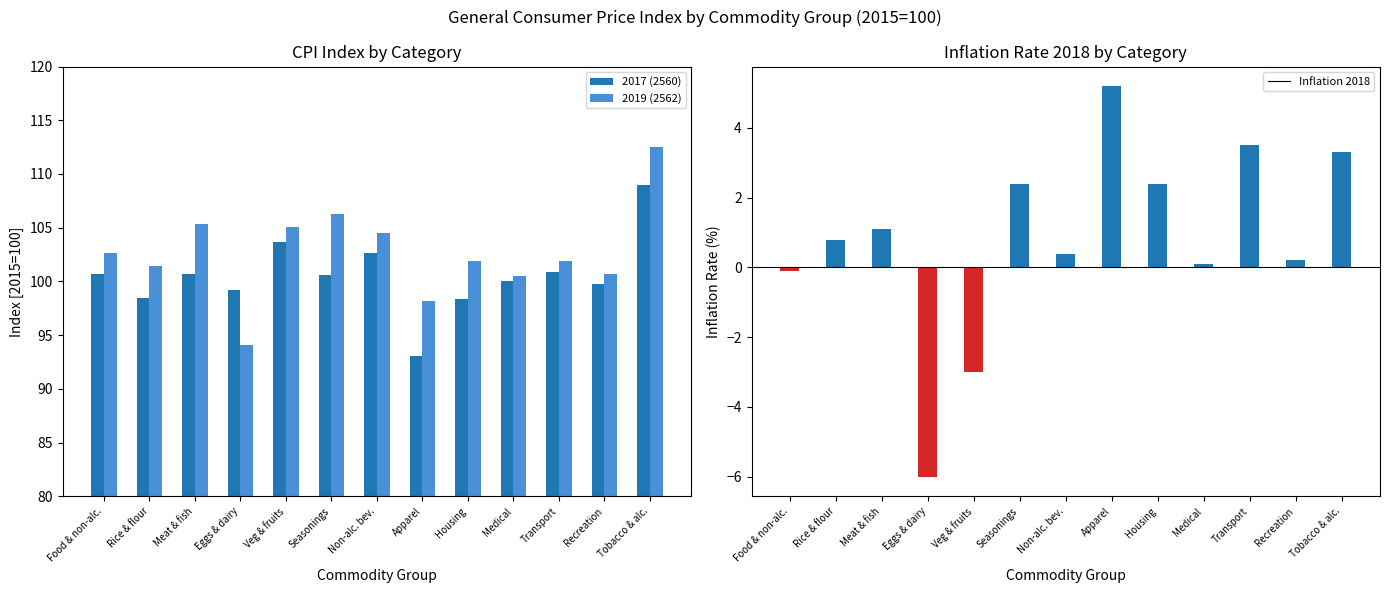

What is the difference between the maximum and second lowest values in the 2019 (2562) series?

14.3